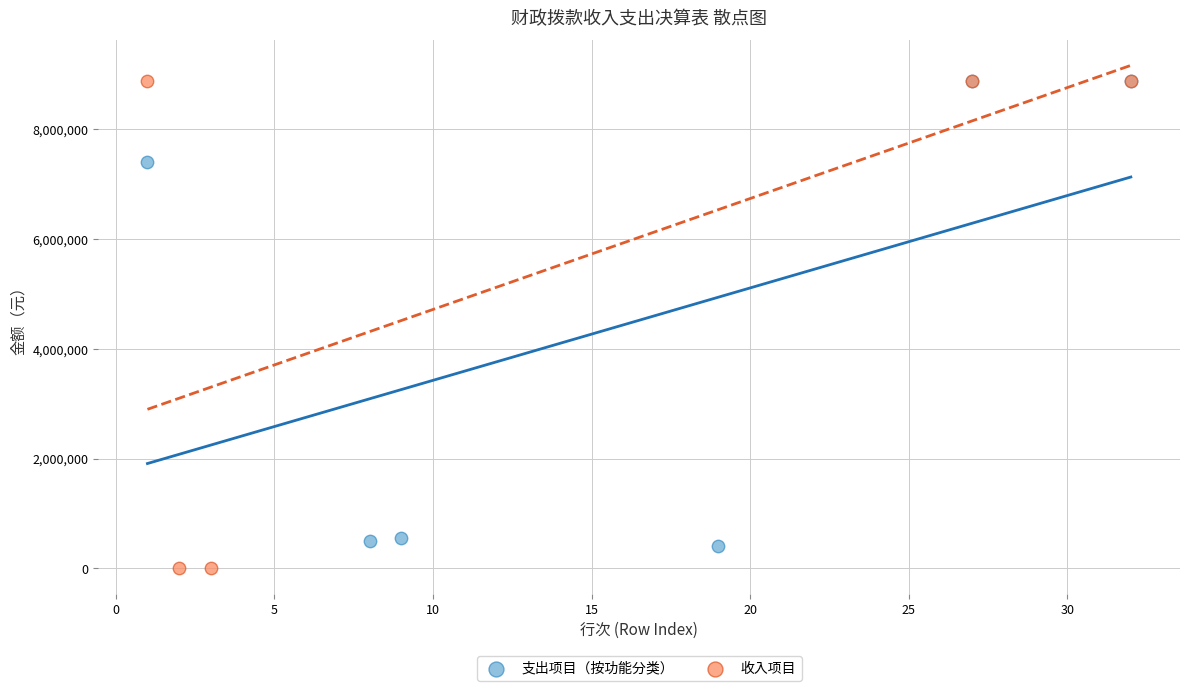

Which series has the widest spread of Y values?

收入项目